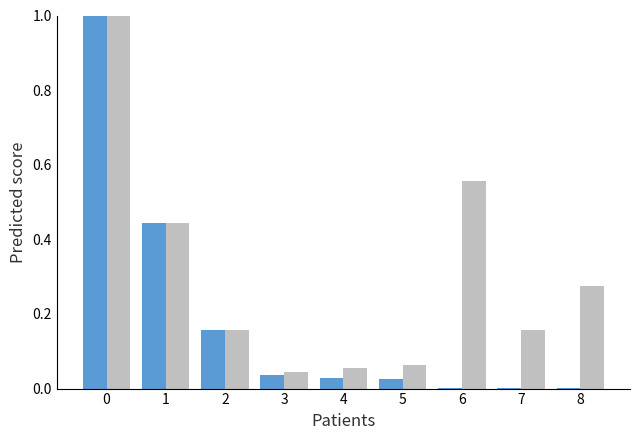

What is the maximum value shown in the chart?

1.0